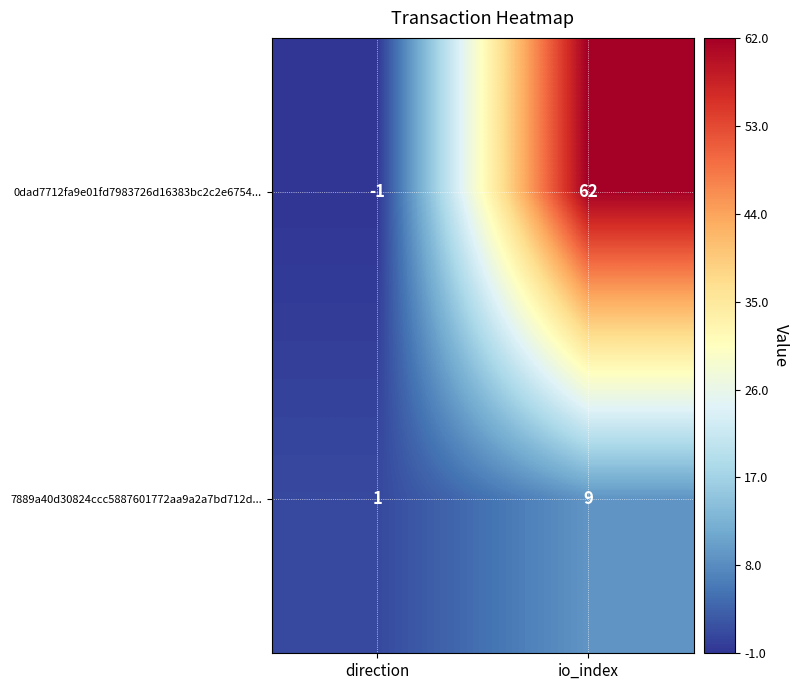

Which series has the largest range (max minus min)?

0dad7712fa9e01fd7983726d16383bc2c2e6754...